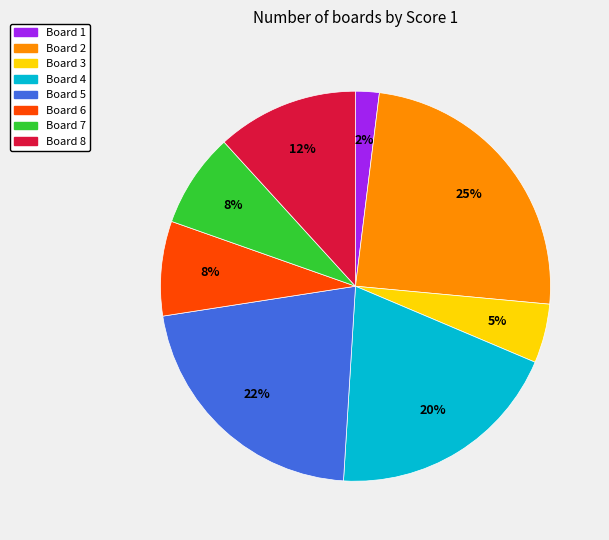

Is it true that Board 3 is 5% of the pie?

True